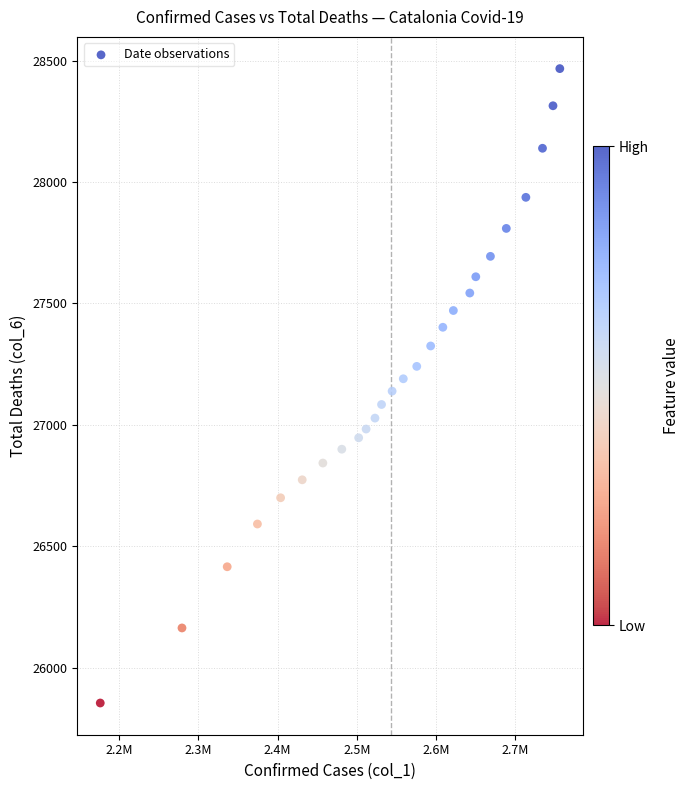

What is the range of Y values (max minus min)?

2612